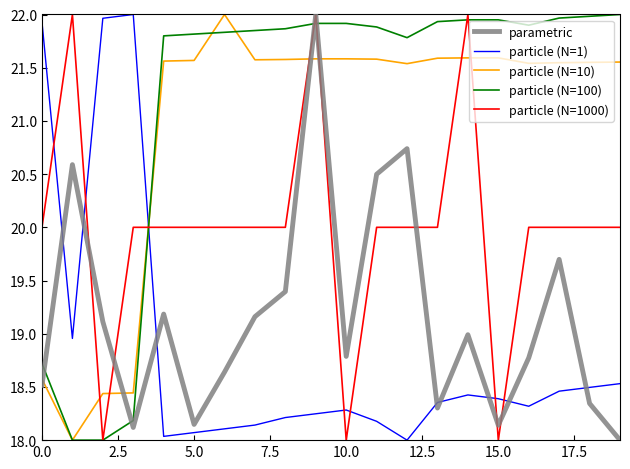

Which series has the largest total across all categories?

particle (N=100)